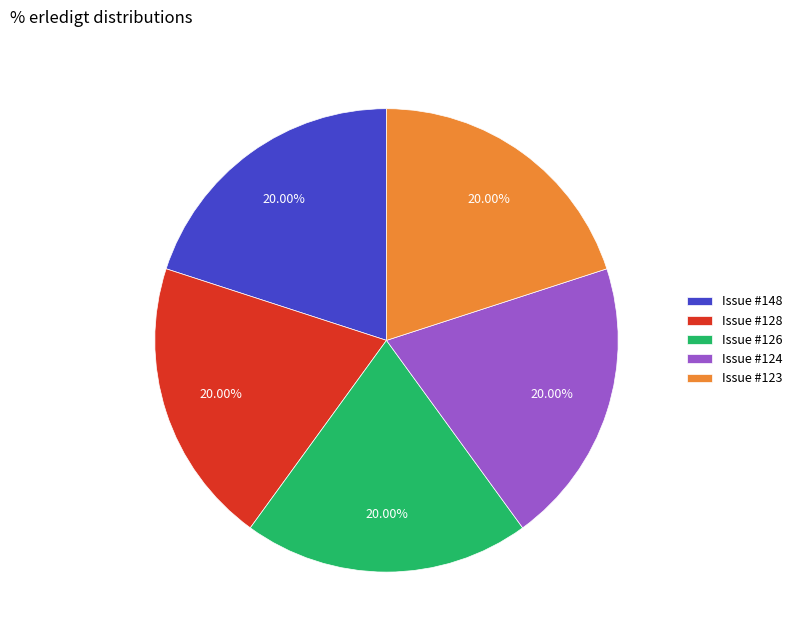

Combined, do Issue #126 and Issue #124 account for over 50%?

No